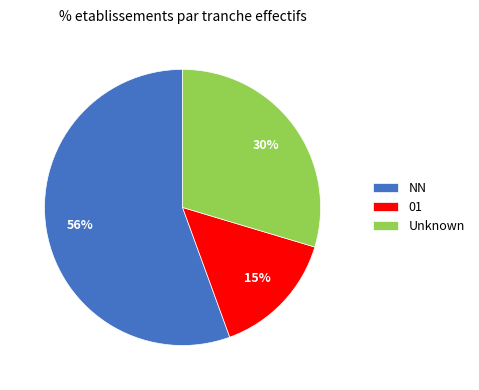

The NN slice represents 56% of the pie. True or false?

True